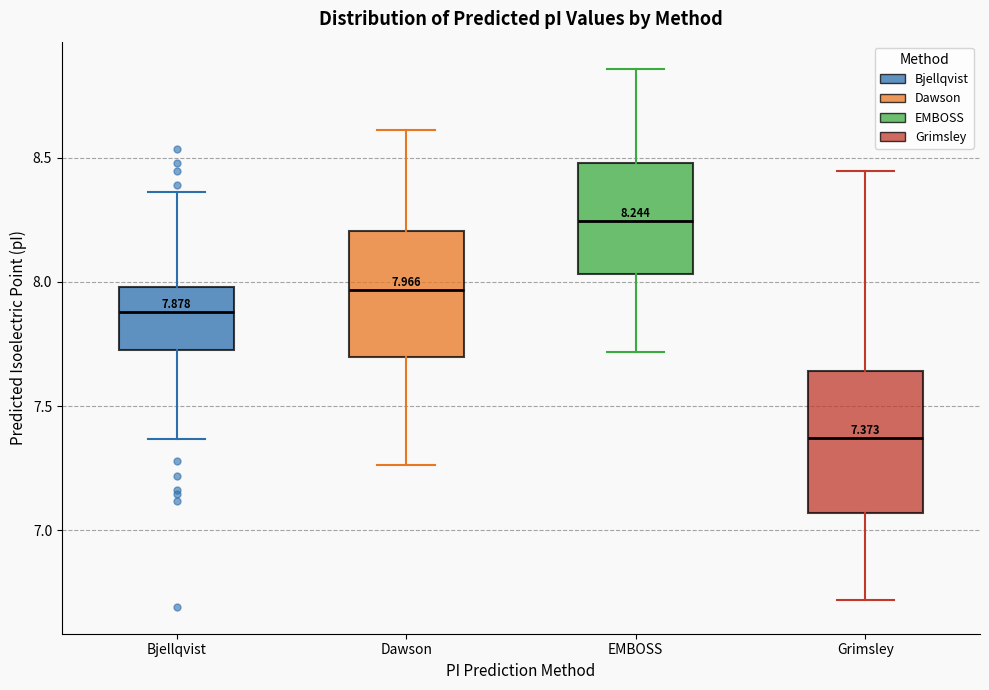

Comparing the boxes themselves (not the whiskers), which one is the tallest?

Grimsley